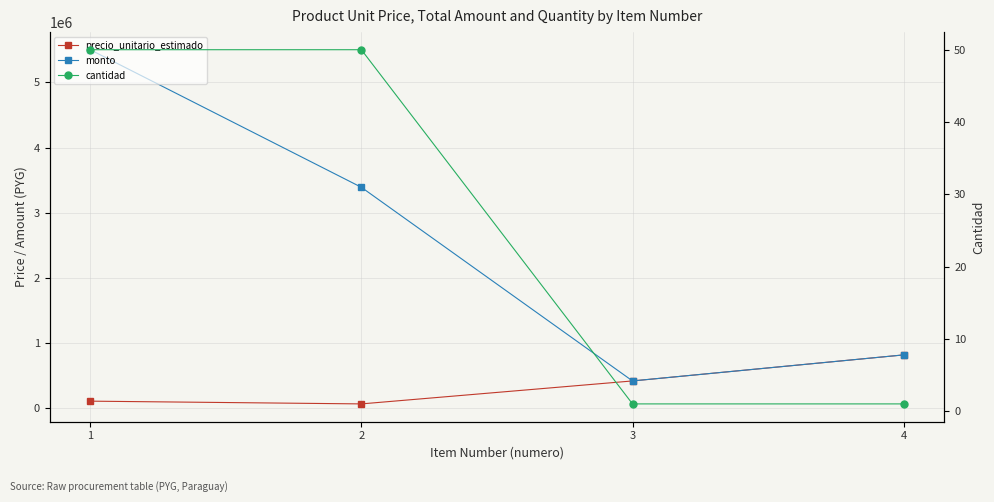

Is this an area chart (filled region under the line)?

No